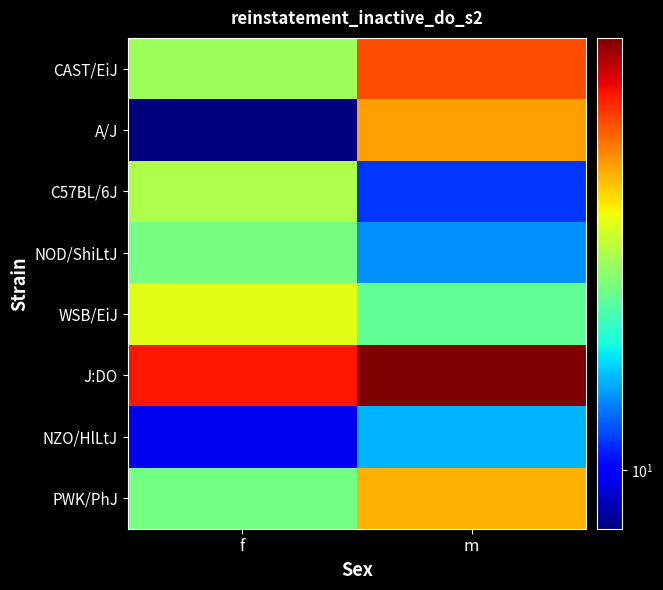

Which series has the largest total across all categories?

J:DO